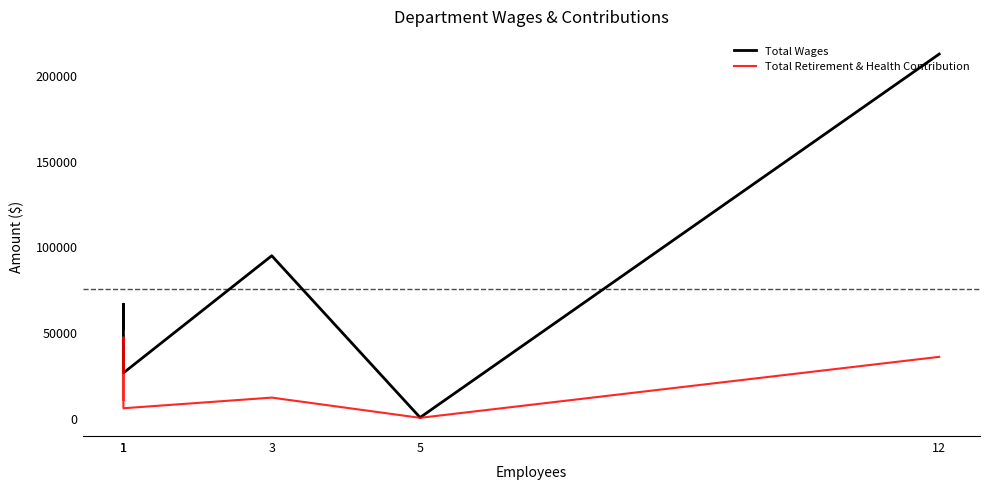

Is the value of Total Wages at 3 greater than the value of Total Retirement & Health Contribution at 1?

Yes